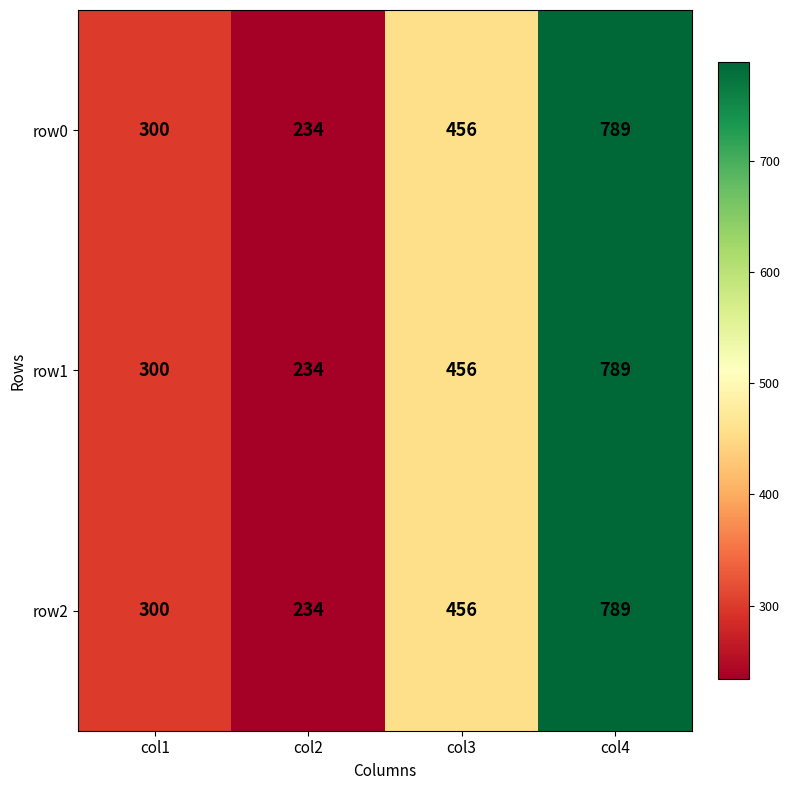

Where is row1 nearest to the value 511?

col3